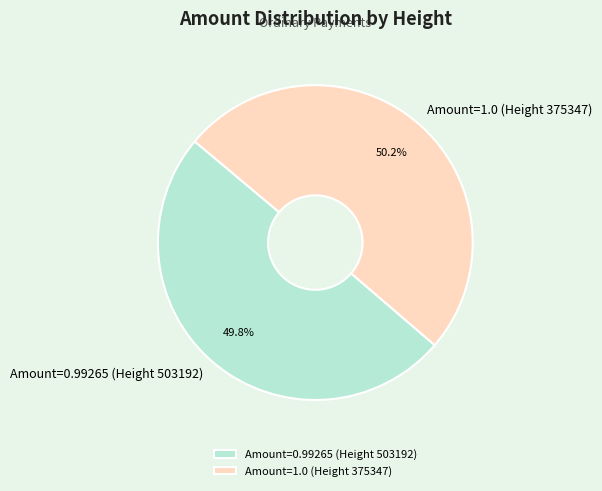

Is there any slice that represents more than half of the pie?

Yes